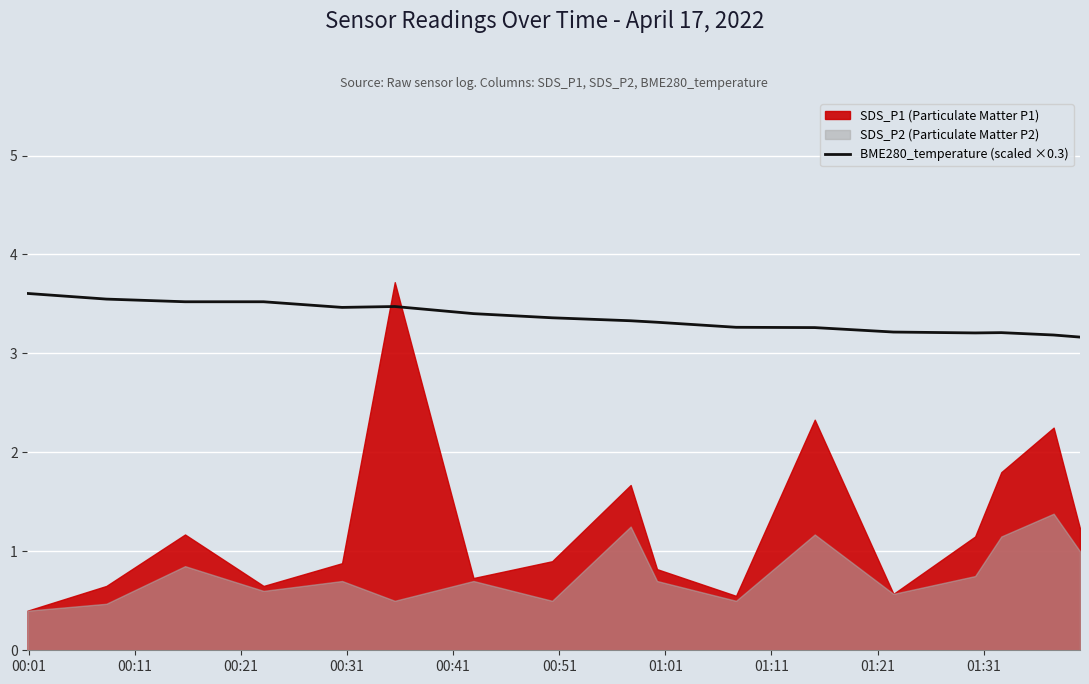

What is the change in value from 00:11 to 00:51?

-0.1